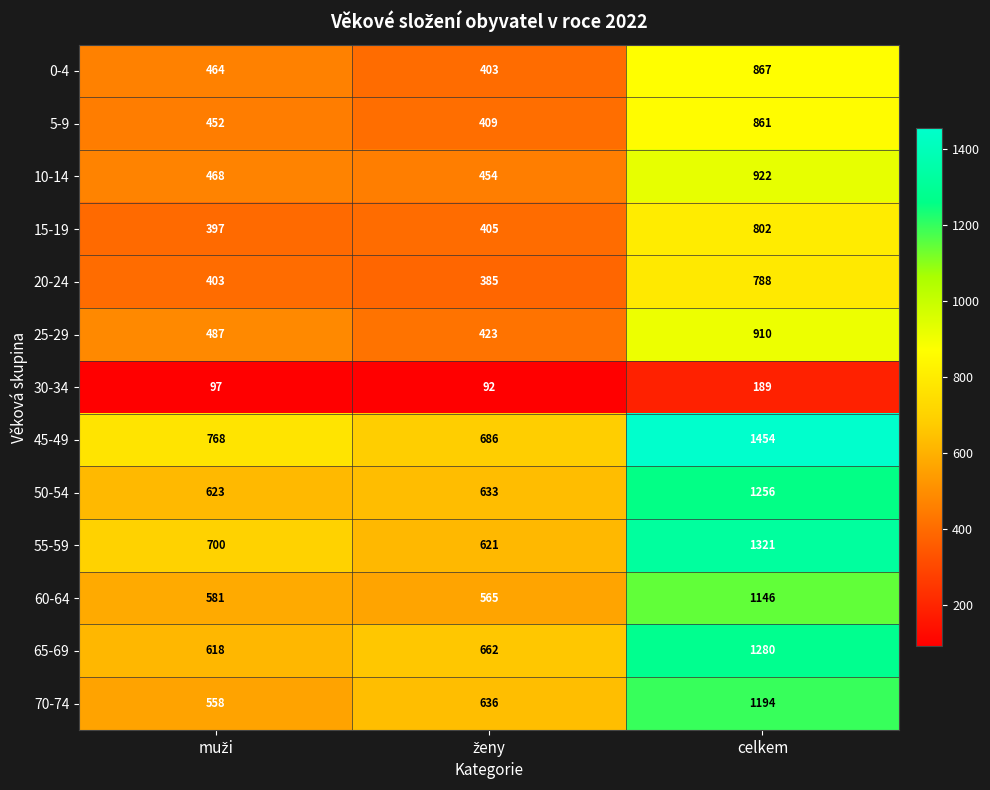

At which label does 30-34 reach its peak?

celkem